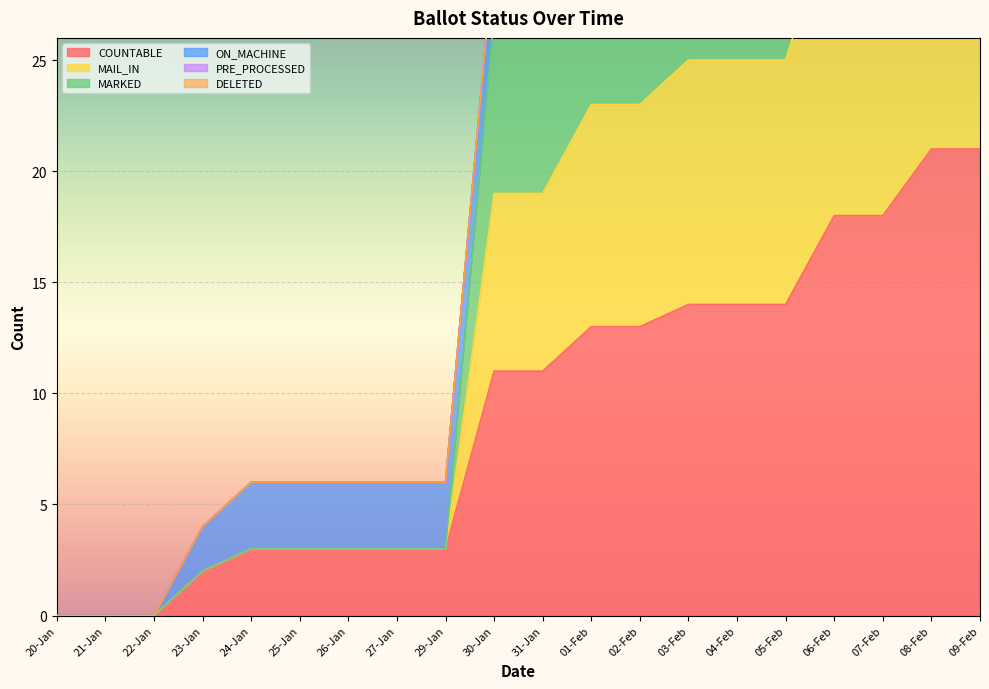

How many data points does each series have?

20